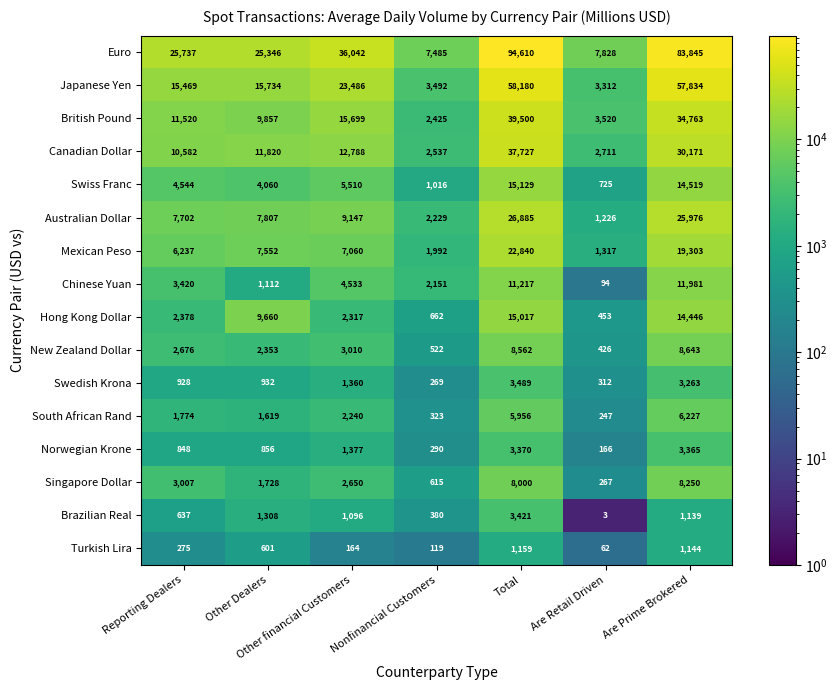

At how many categories does at least one series exceed 12002?

5